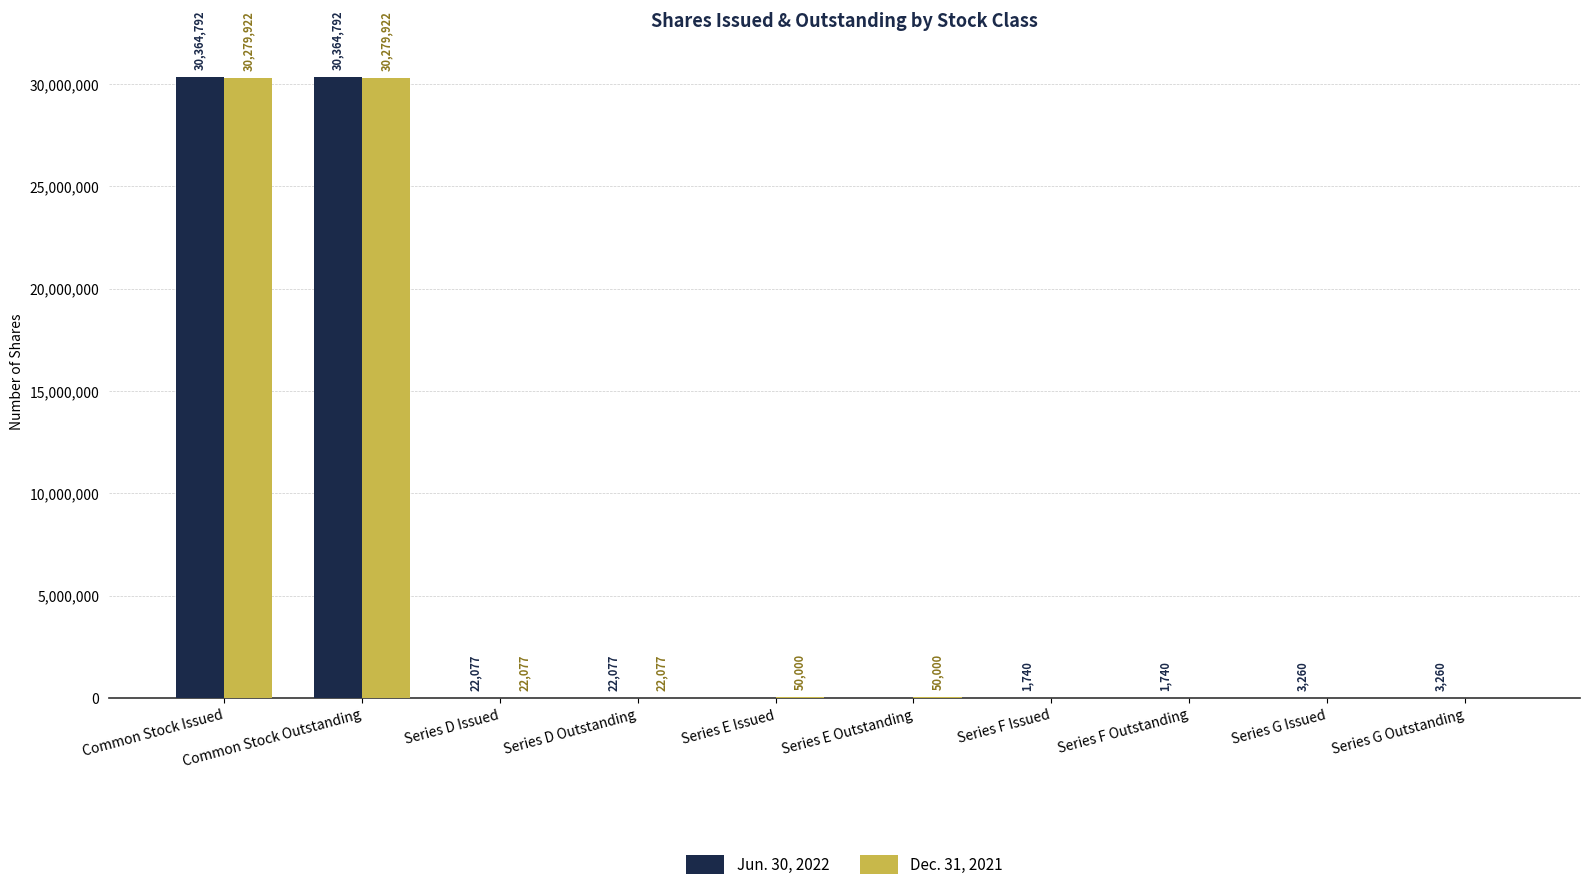

Is it true that Dec. 31, 2021 equals 30279922 at Common Stock Outstanding?

True